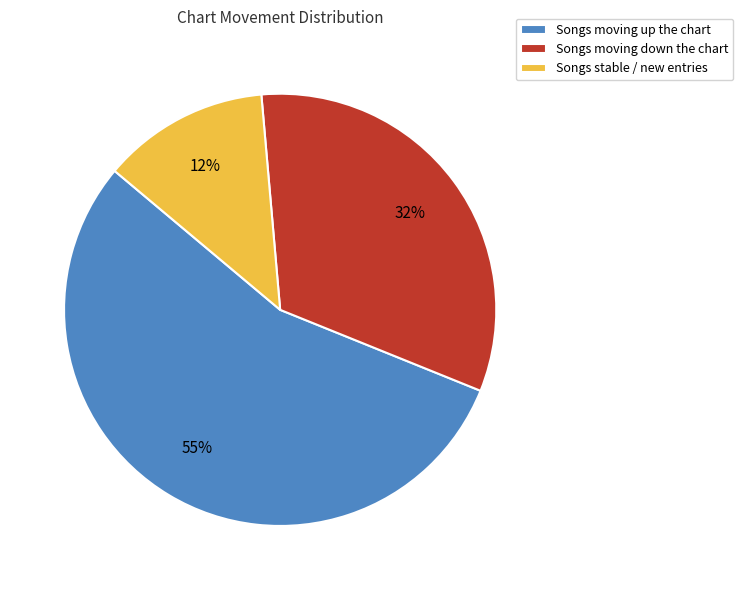

Rank the categories by value from lowest to highest.

Songs stable / new entries, Songs moving down the chart, Songs moving up the chart